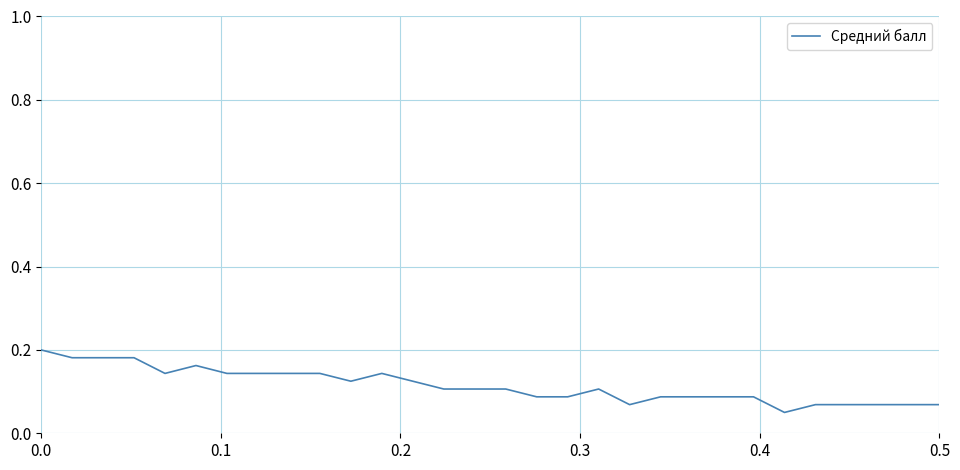

Does the chart display data point markers on the line(s)?

No